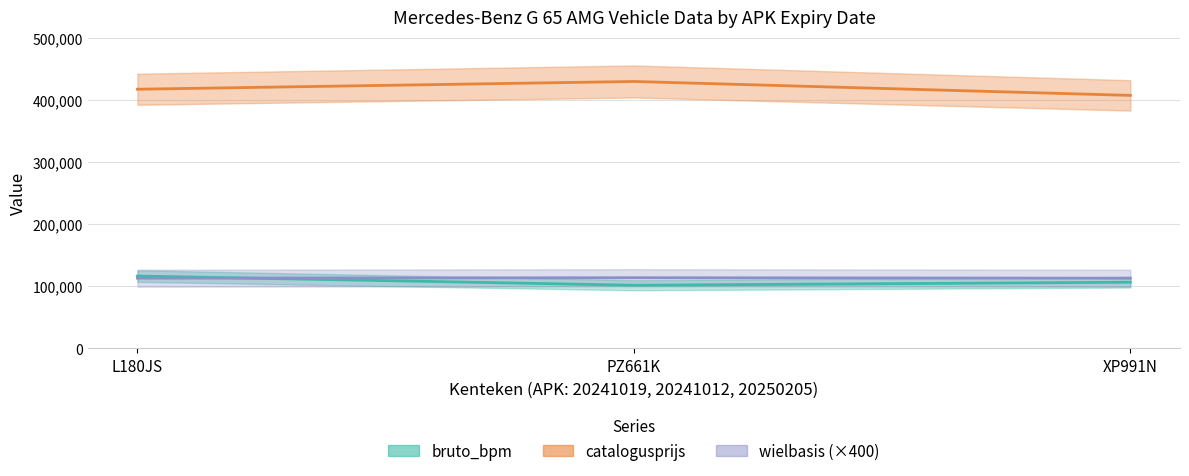

Between L180JS and XP991N, which series saw the biggest shift?

bruto_bpm